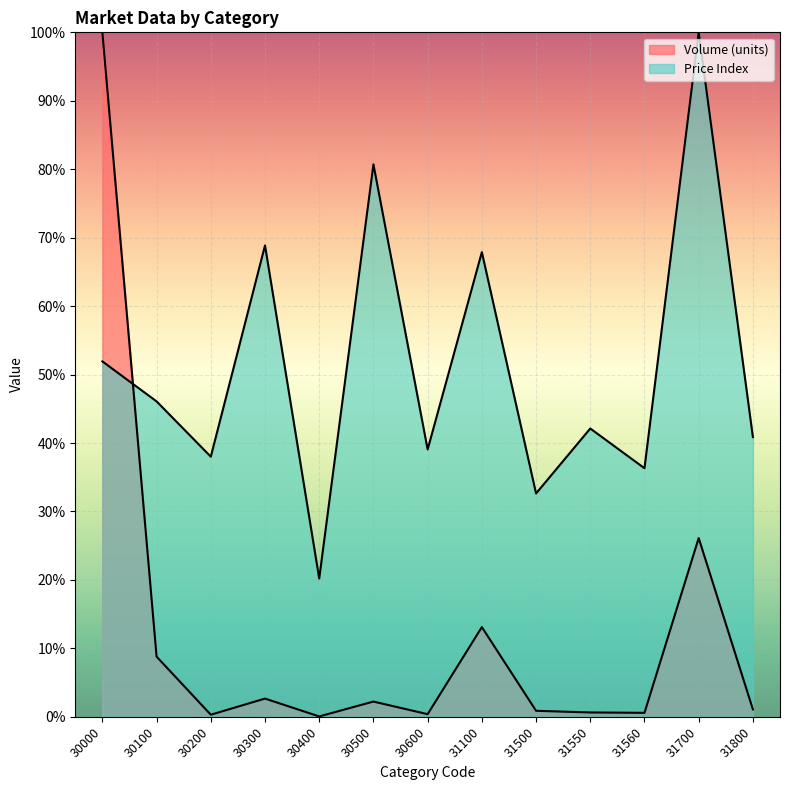

What is the value of the Volume (units) point at the 13th from the left?

1.1